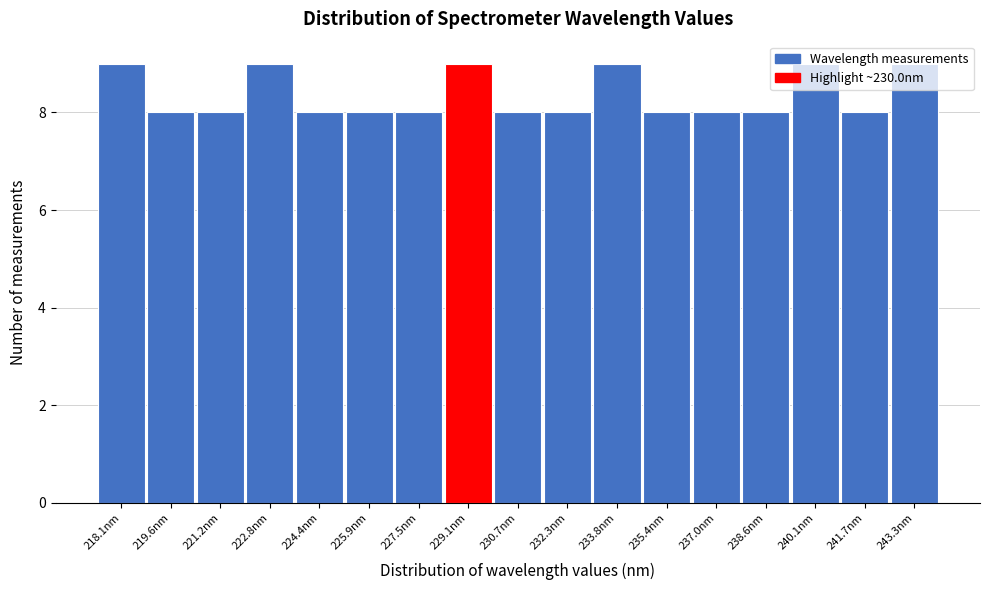

What is the smallest value displayed?

8